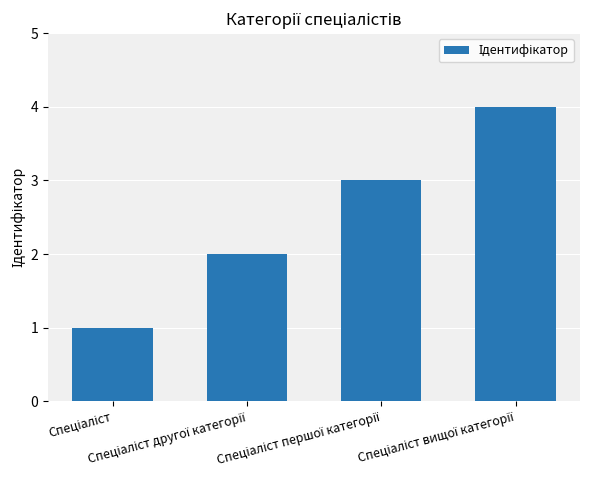

How many values are between 2 and 4?

3